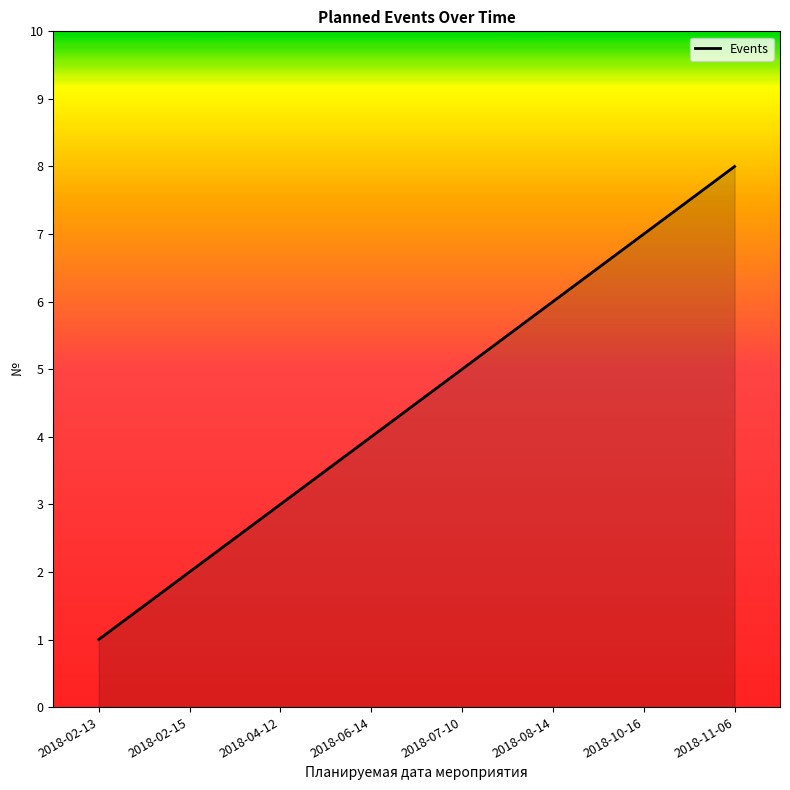

Count the values in the range 3 to 7.

5